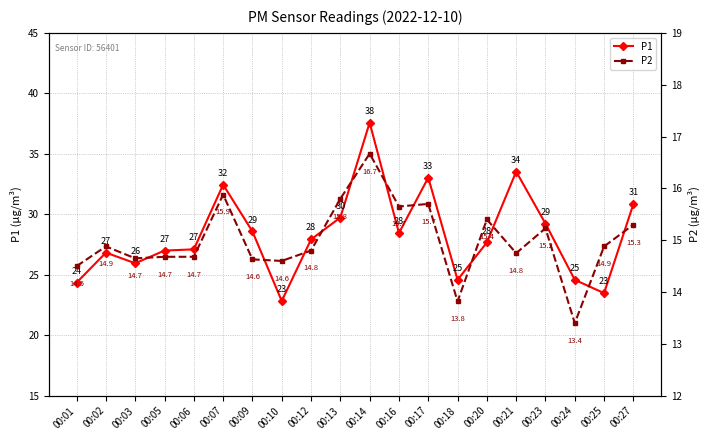

Reading left to right, list all the values displayed in this chart.

P1: 00:01=24.4	00:02=26.8	00:03=25.9	00:05=27.0	00:06=27.1	00:07=32.5	00:09=28.6	00:10=22.8	00:12=27.9	00:13=29.7	00:14=37.6	00:16=28.4	00:17=33.0	00:18=24.6	00:20=27.7	00:21=33.5	00:23=29.2	00:24=24.6	00:25=23.5	00:27=30.9
P2: 00:01=14.5	00:02=14.9	00:03=14.7	00:05=14.7	00:06=14.7	00:07=15.9	00:09=14.6	00:10=14.6	00:12=14.8	00:13=15.8	00:14=16.7	00:16=15.7	00:17=15.7	00:18=13.8	00:20=15.4	00:21=14.8	00:23=15.2	00:24=13.4	00:25=14.9	00:27=15.3